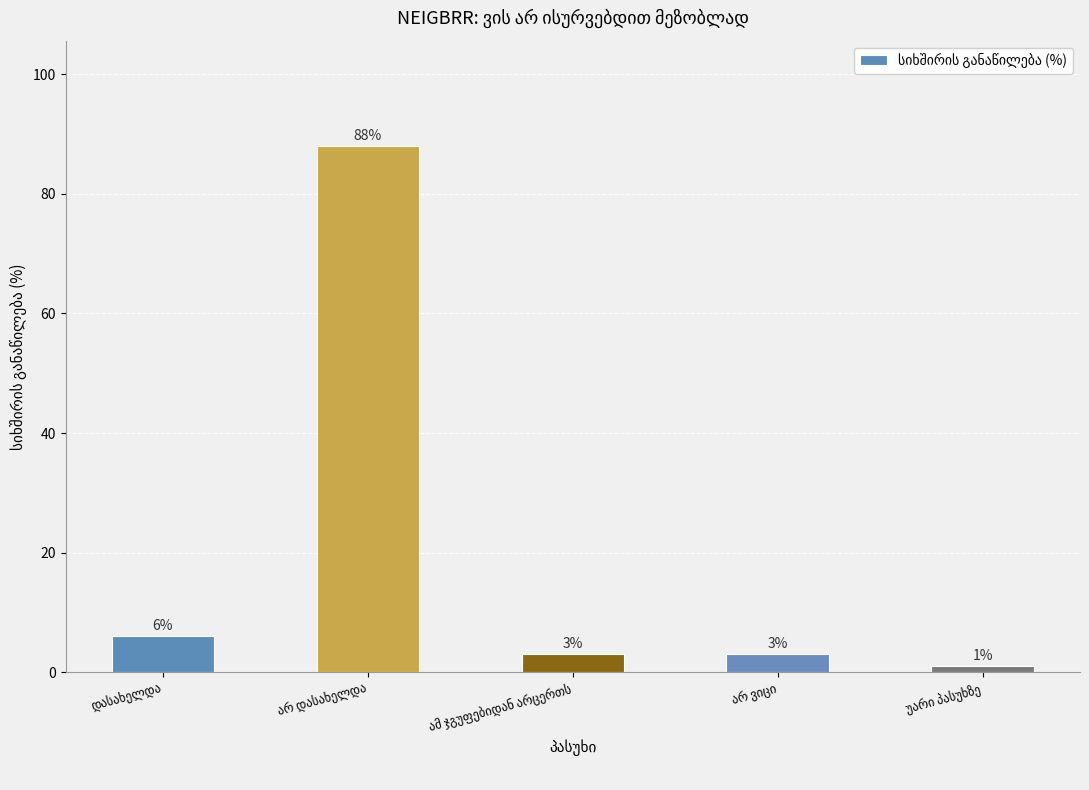

Does the chart contain stacked bars?

No